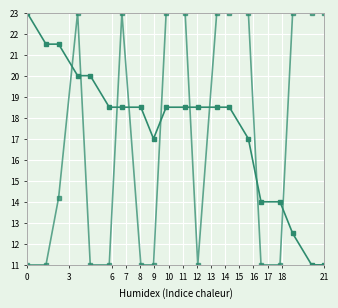

How many categories are shown in the chart?

20